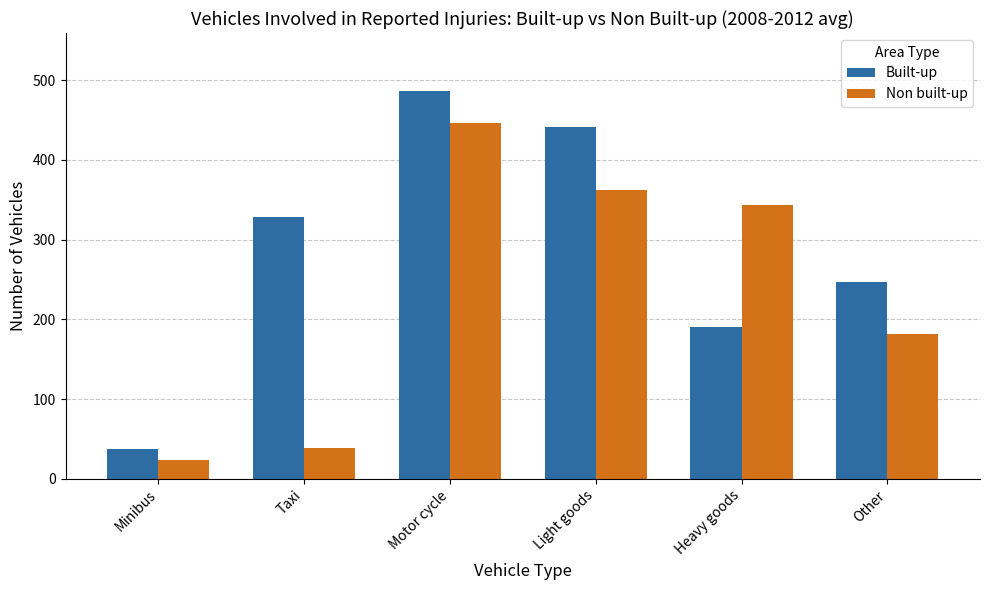

At which label is Non built-up closest to 235?

Other